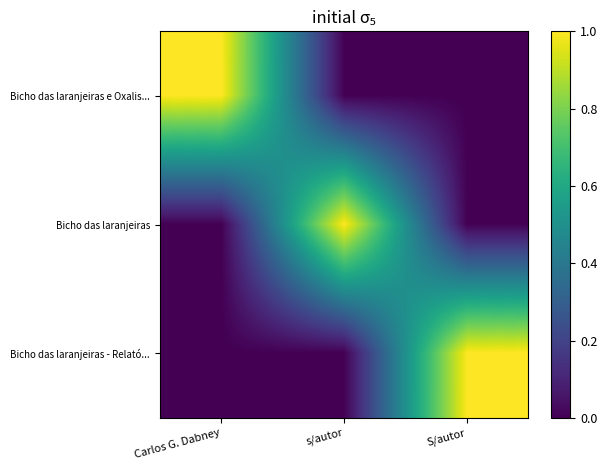

Reading left to right, extract all data points from this chart.

Bicho das laranjeiras e Oxalis...: Carlos G. Dabney=1	s/autor=0	S/autor=0
Bicho das laranjeiras: Carlos G. Dabney=0	s/autor=1	S/autor=0
Bicho das laranjeiras - Relató...: Carlos G. Dabney=0	s/autor=0	S/autor=1